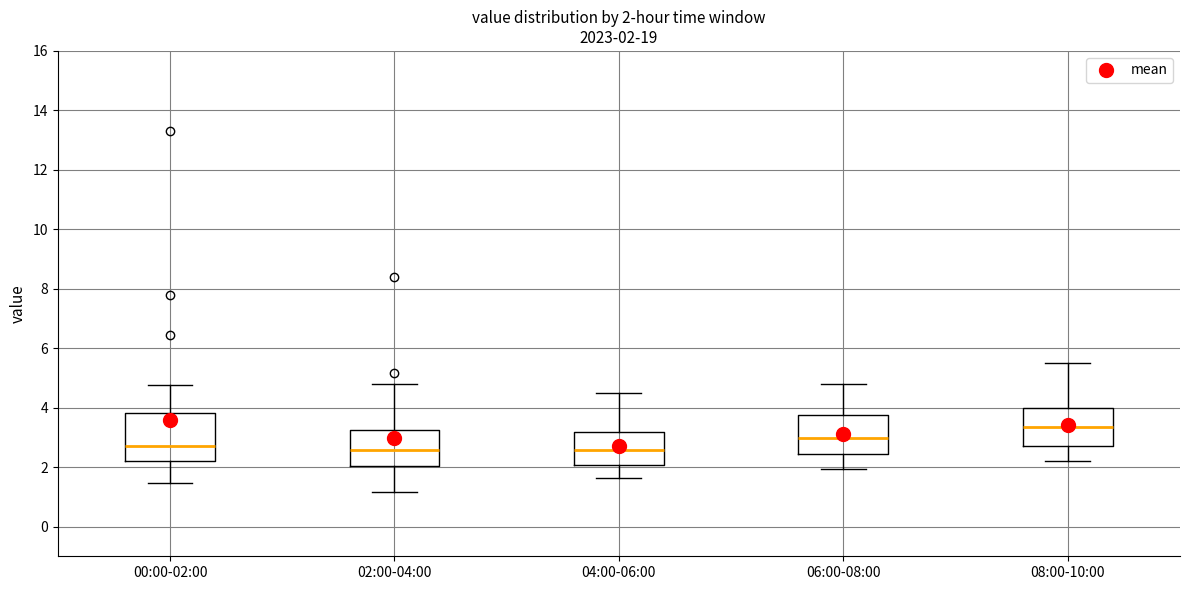

Which box is the tallest, from its lower edge to its upper edge?

00:00-02:00